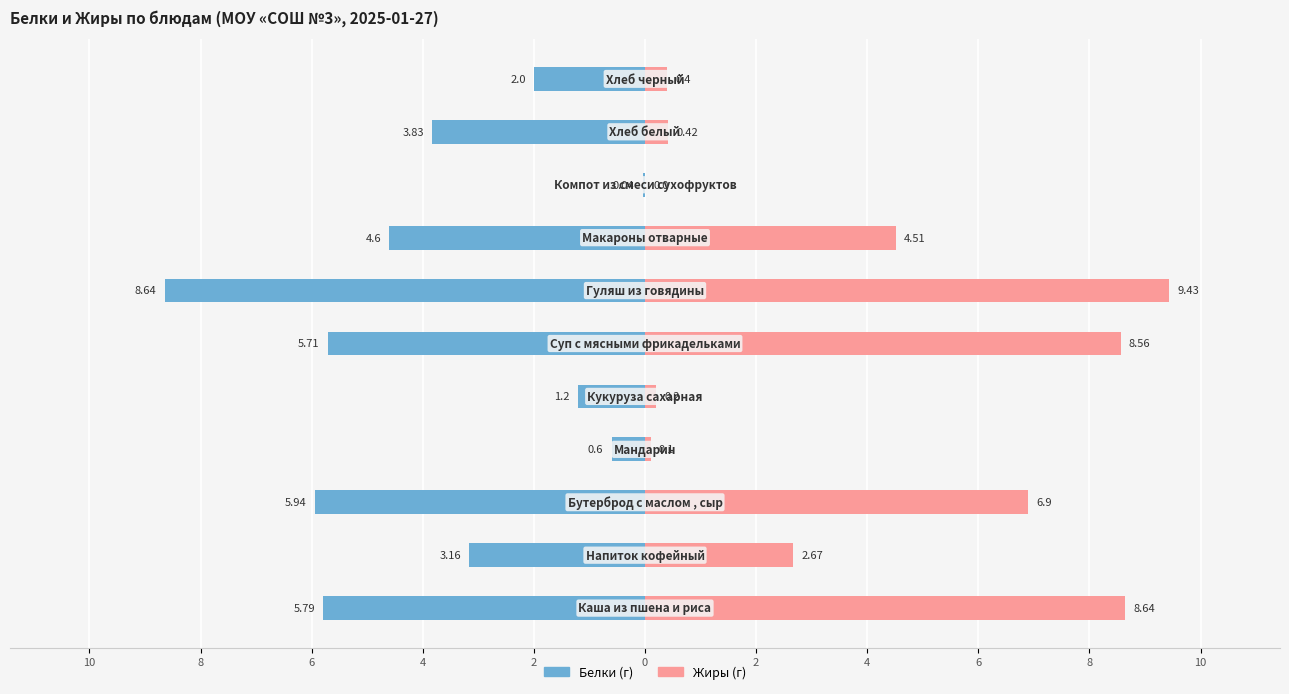

Reading right to left, transcribe all the data shown in this chart.

Белки: -2.0	-3.8	-0.0	-4.6	-8.6	-5.7	-1.2	-0.6	-5.9	-3.2	-5.8
Жиры: 0.4	0.4	0.0	4.5	9.4	8.6	0.2	0.1	6.9	2.7	8.6